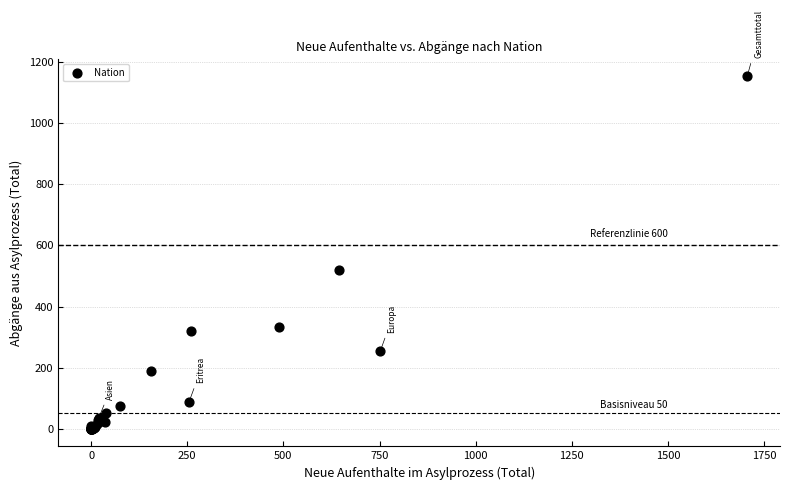

What Y value in the scatter plot is closest to 576?

521